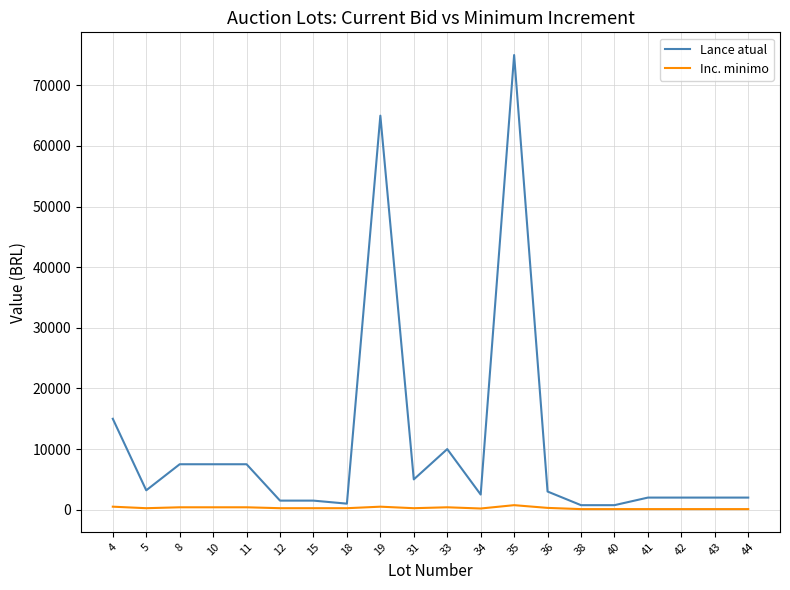

Rank the series at 35 from highest to lowest value.

Lance atual, Inc. minimo